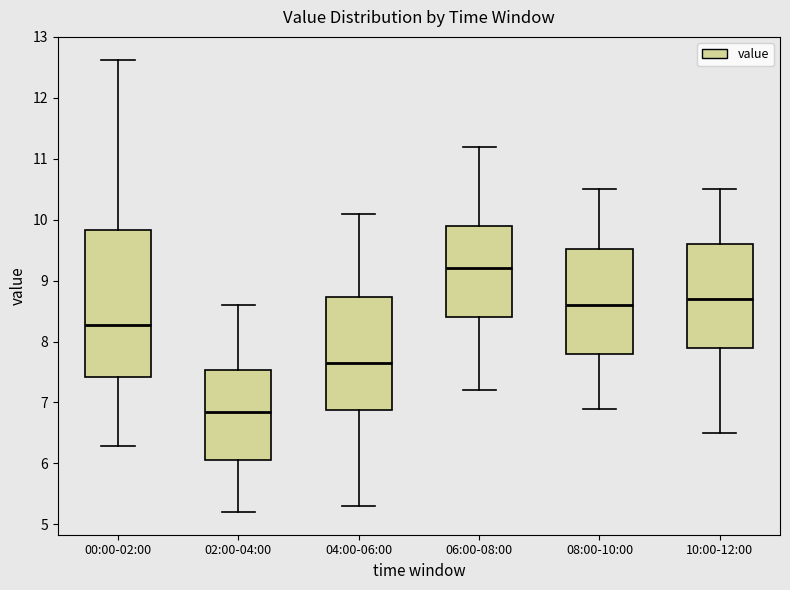

Reading left to right, transcribe this box plot: for each box, give where its median line is, the range the box spans, and where its two whiskers end, as read against the y-axis. The values are not printed on the chart, so give them approximately, as read against the axis.

00:00-02:00: median 8.3, box 7.4 to 9.8, whiskers 6.3 to 12.6
02:00-04:00: median 6.9, box 6.1 to 7.5, whiskers 5.2 to 8.6
04:00-06:00: median 7.7, box 6.9 to 8.7, whiskers 5.3 to 10.1
06:00-08:00: median 9.2, box 8.4 to 9.9, whiskers 7.2 to 11.2
08:00-10:00: median 8.6, box 7.8 to 9.5, whiskers 6.9 to 10.5
10:00-12:00: median 8.7, box 7.9 to 9.6, whiskers 6.5 to 10.5